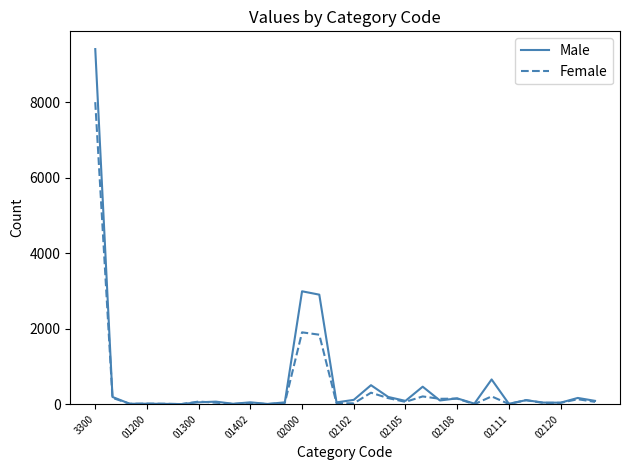

Which series has the widest spread of values?

Male